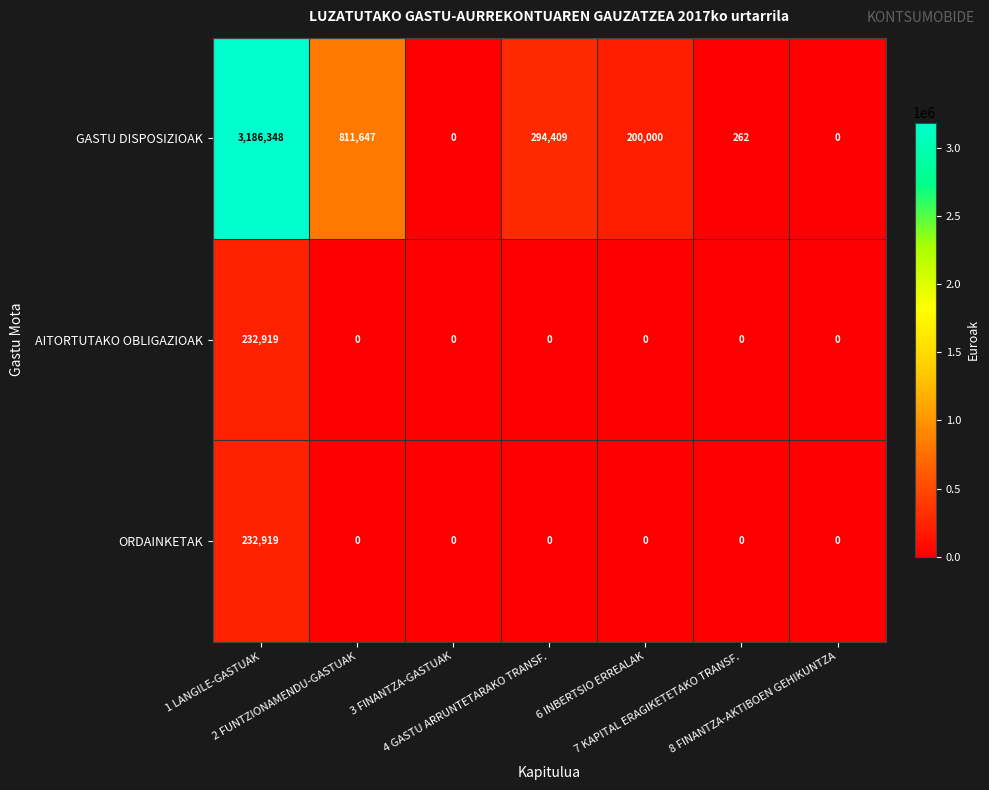

What is the greatest value displayed?

3186348